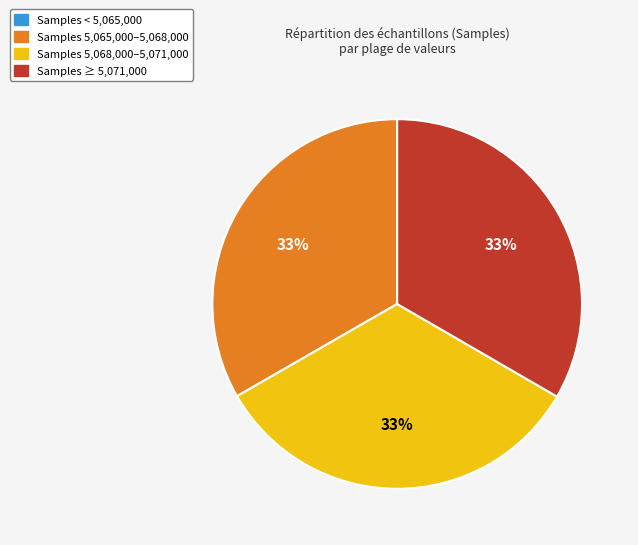

Is there any slice that represents more than half of the pie?

No